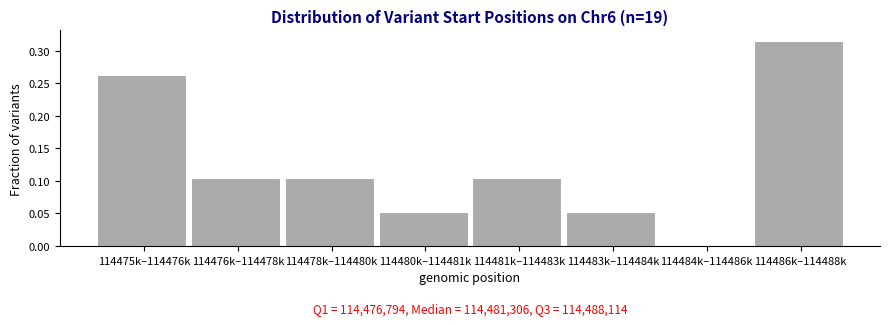

Between 114483k–114484k and 114484k–114486k, which is larger?

114483k–114484k